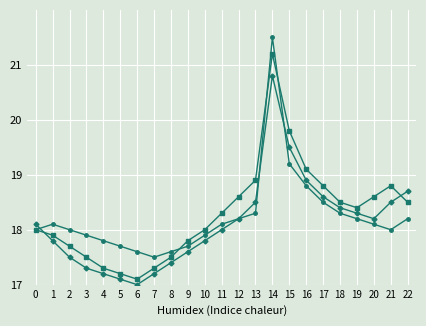

At which category does the chart reach its peak across all series?

14